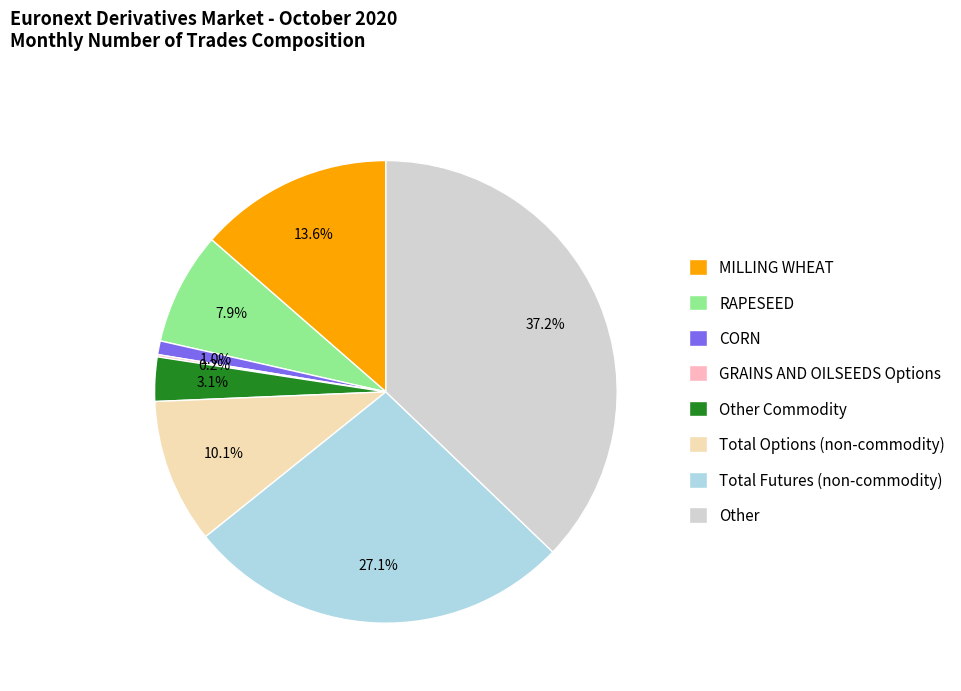

What is the total percentage of Total Futures (non-commodity) and CORN?

28.0%